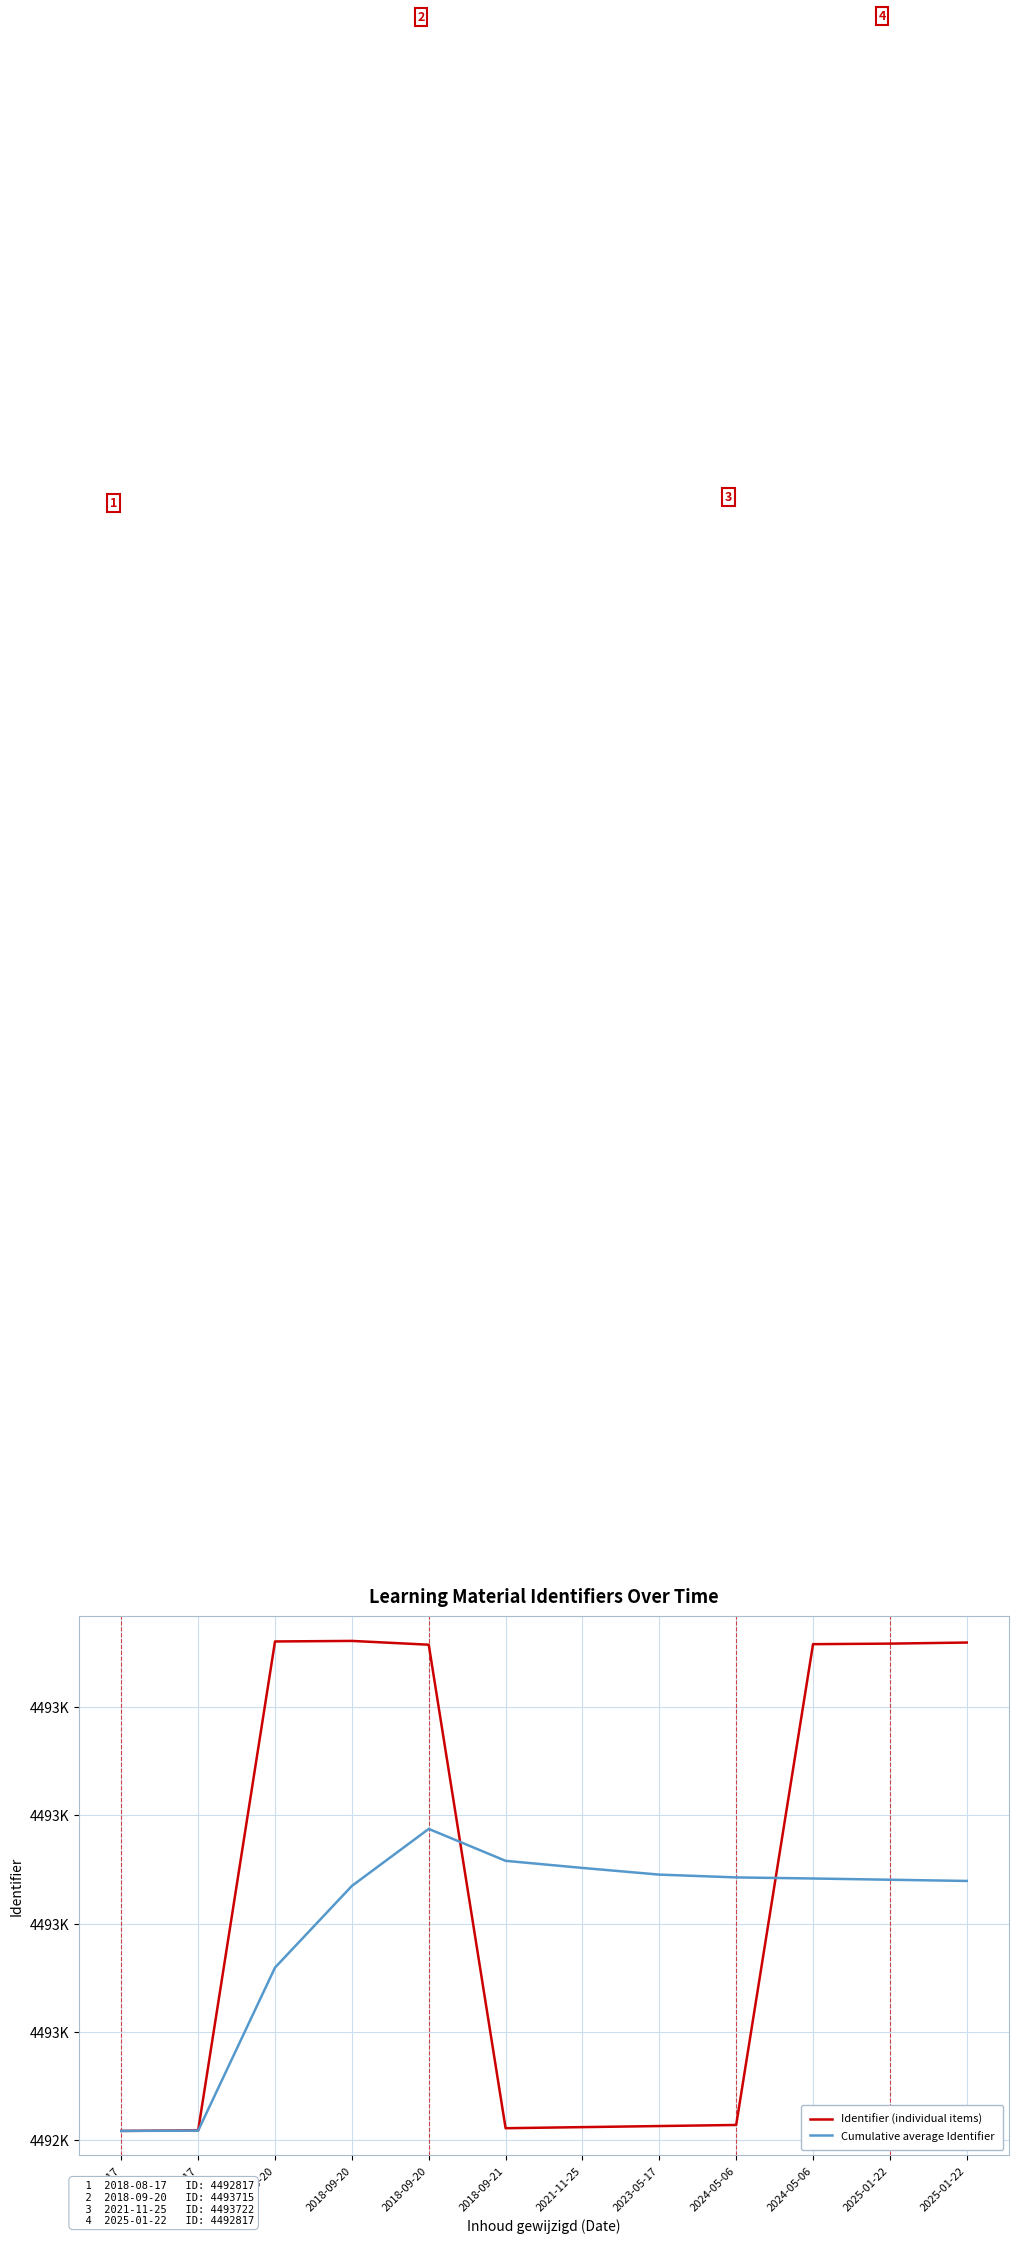

Reading right to left, extract all data points from this chart.

Identifier (individual items): 4493719.0	4493717.0	4493716.0	4492828.0	4492826.0	4492824.0	4492822.0	4493715.0	4493722.0	4493721.0	4492818.0	4492817.0
Cumulative average Identifier: 4493278.7	4493280.9	4493283.2	4493285.2	4493290.4	4493302.7	4493315.8	4493374.8	4493269.5	4493118.7	4492817.5	4492817.0